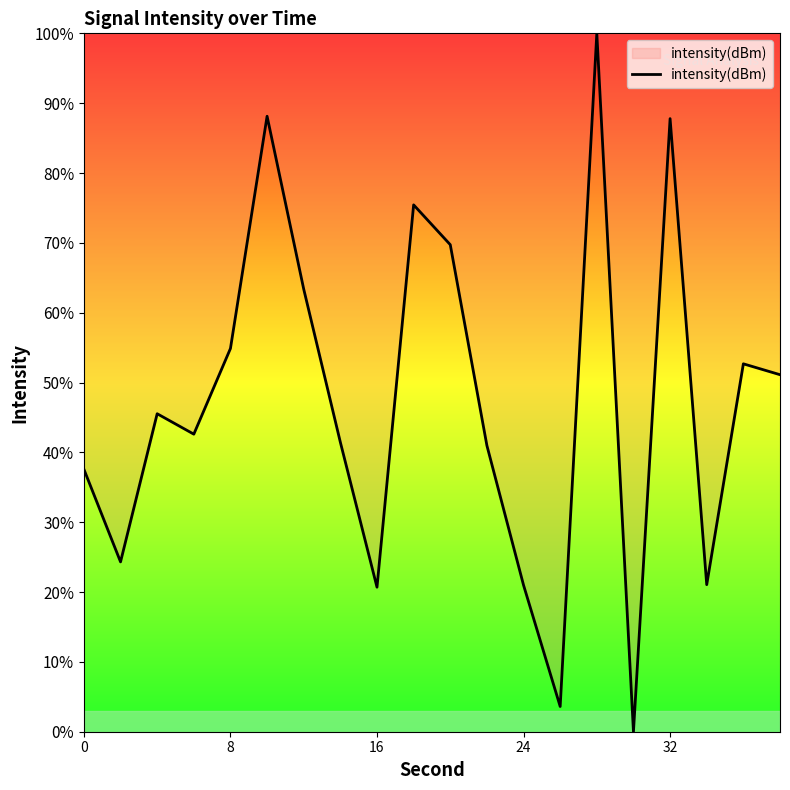

True or false: the data has more than 0 interior local peaks.

True